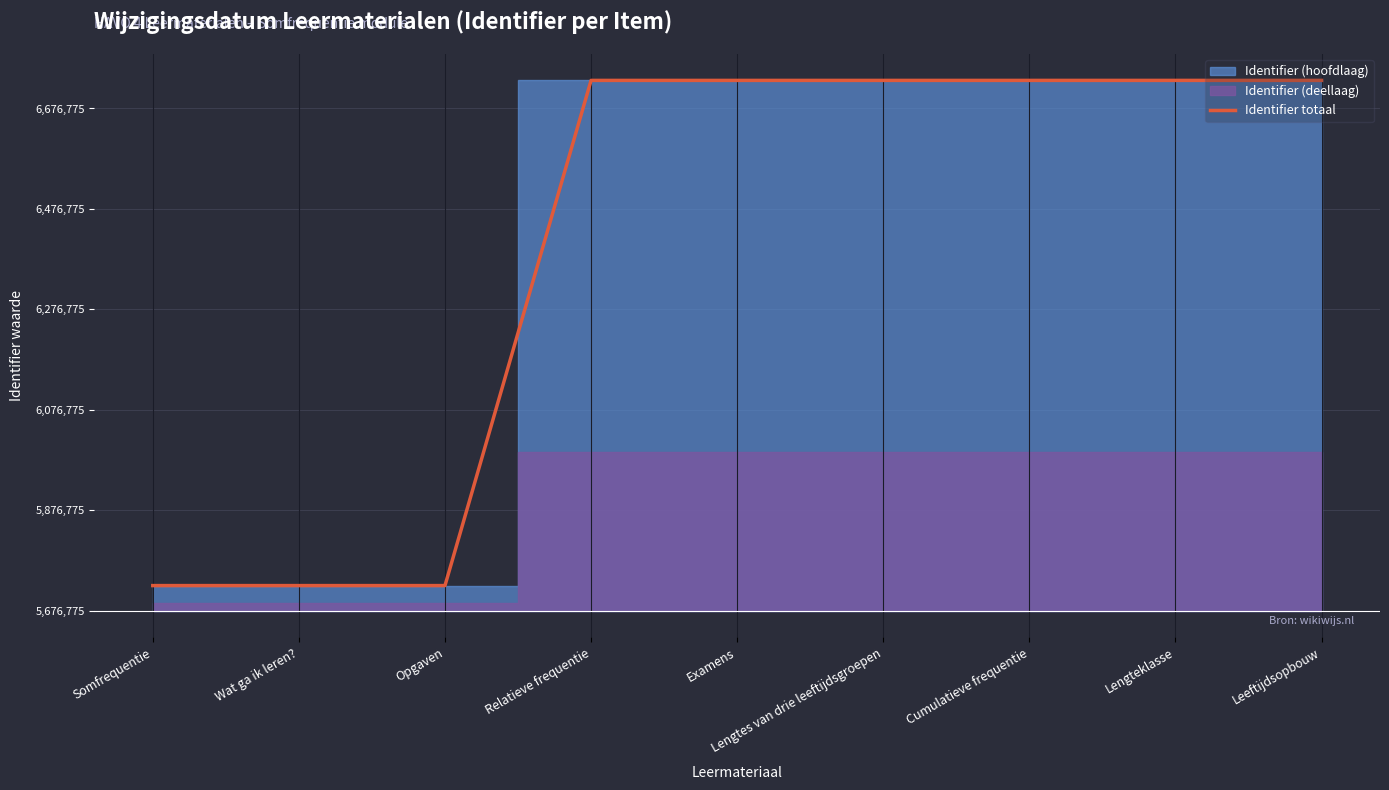

The value at Cumulatieve frequentie is 1055900. True or false?

True